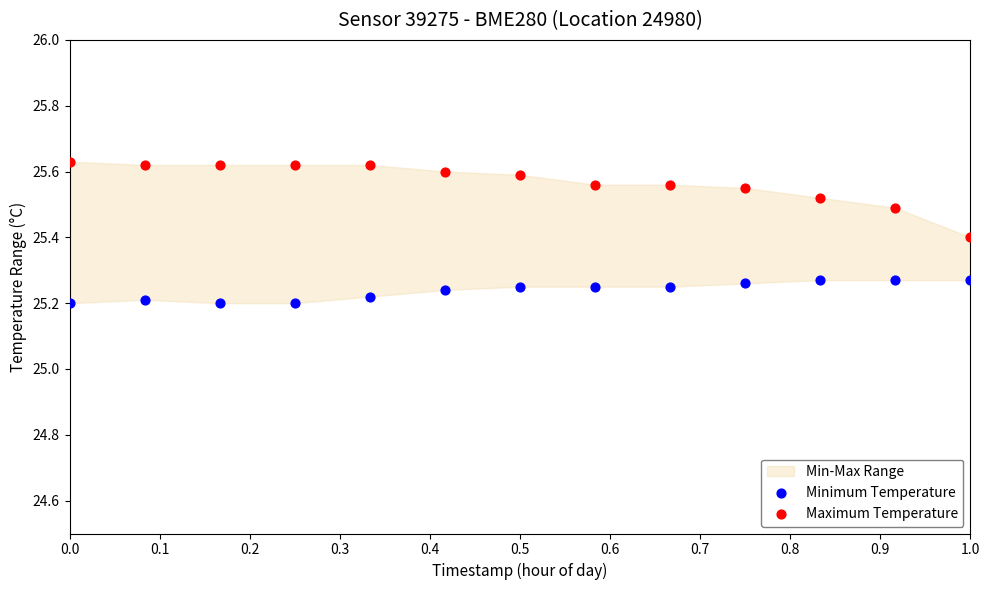

What is the X range (max minus min) for the scatter plot?

1.0